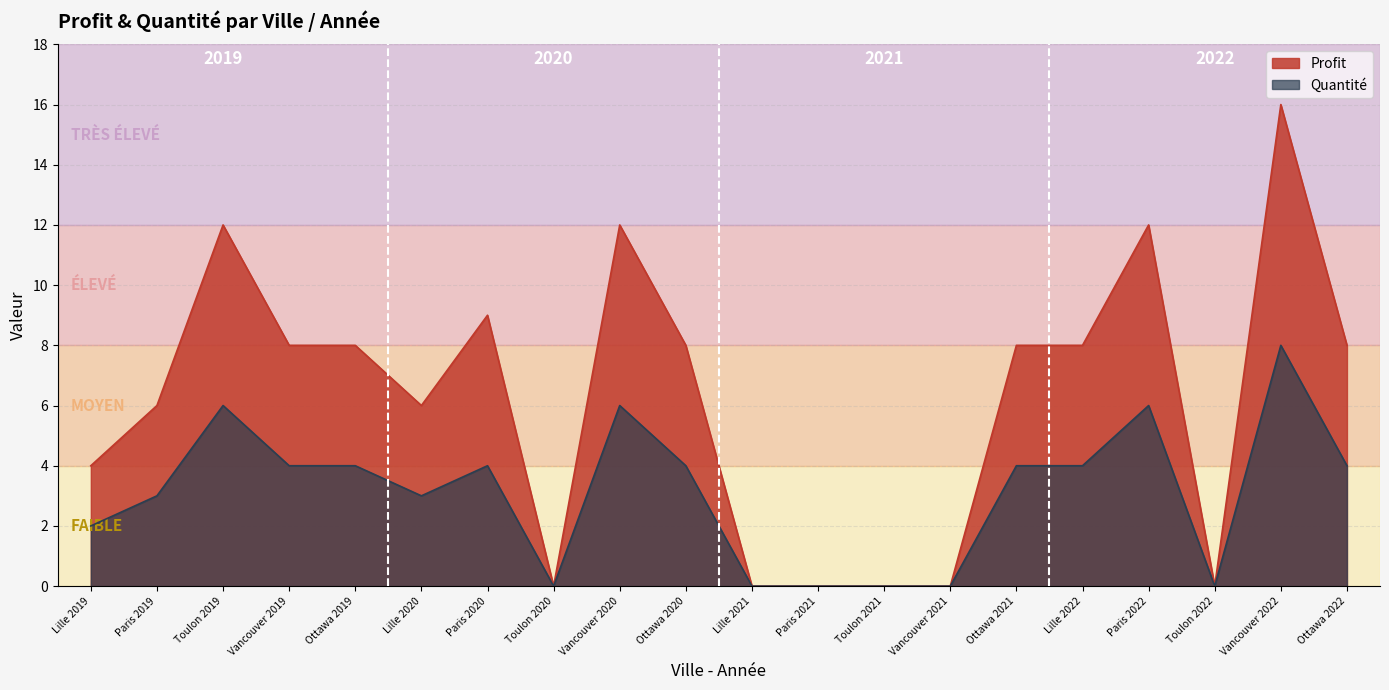

Reading left to right, transcribe all the data shown in this chart.

Profit: Lille 2019=4	Paris 2019=6	Toulon 2019=12	Vancouver 2019=8	Ottawa 2019=8	Lille 2020=6	Paris 2020=9	Toulon 2020=0	Vancouver 2020=12	Ottawa 2020=8	Lille 2021=0	Paris 2021=0	Toulon 2021=0	Vancouver 2021=0	Ottawa 2021=8	Lille 2022=8	Paris 2022=12	Toulon 2022=0	Vancouver 2022=16	Ottawa 2022=8
Quantité: Lille 2019=2	Paris 2019=3	Toulon 2019=6	Vancouver 2019=4	Ottawa 2019=4	Lille 2020=3	Paris 2020=4	Toulon 2020=0	Vancouver 2020=6	Ottawa 2020=4	Lille 2021=0	Paris 2021=0	Toulon 2021=0	Vancouver 2021=0	Ottawa 2021=4	Lille 2022=4	Paris 2022=6	Toulon 2022=0	Vancouver 2022=8	Ottawa 2022=4